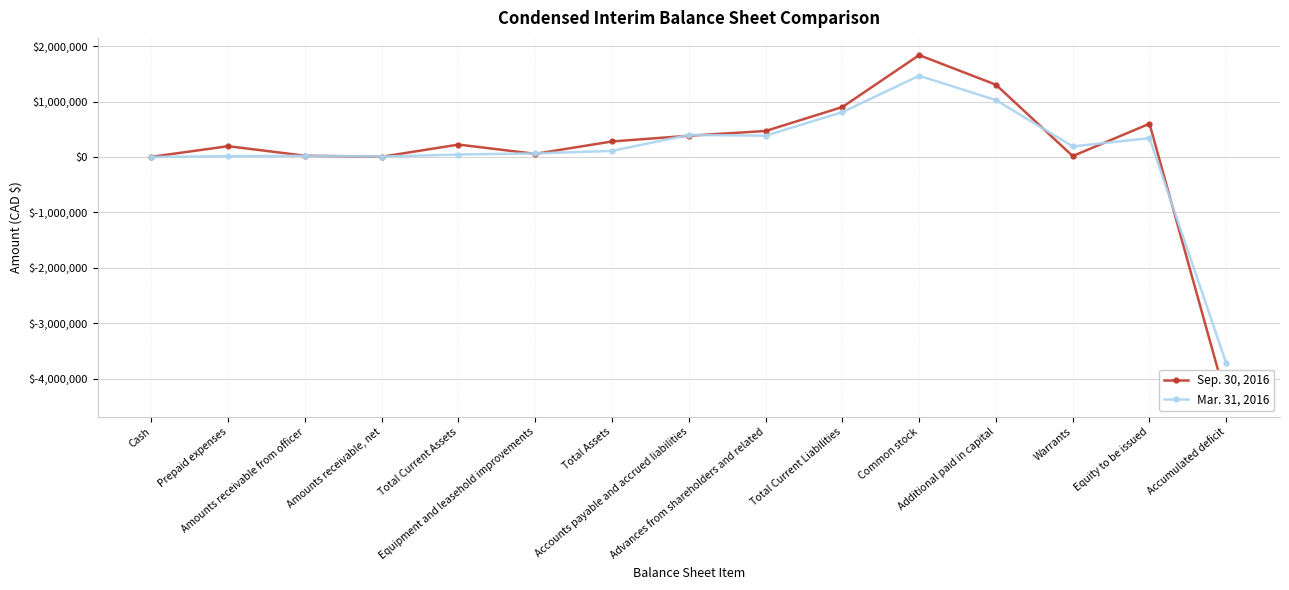

What is the spread (max minus min) of values at Equipment and leasehold improvements?

8712